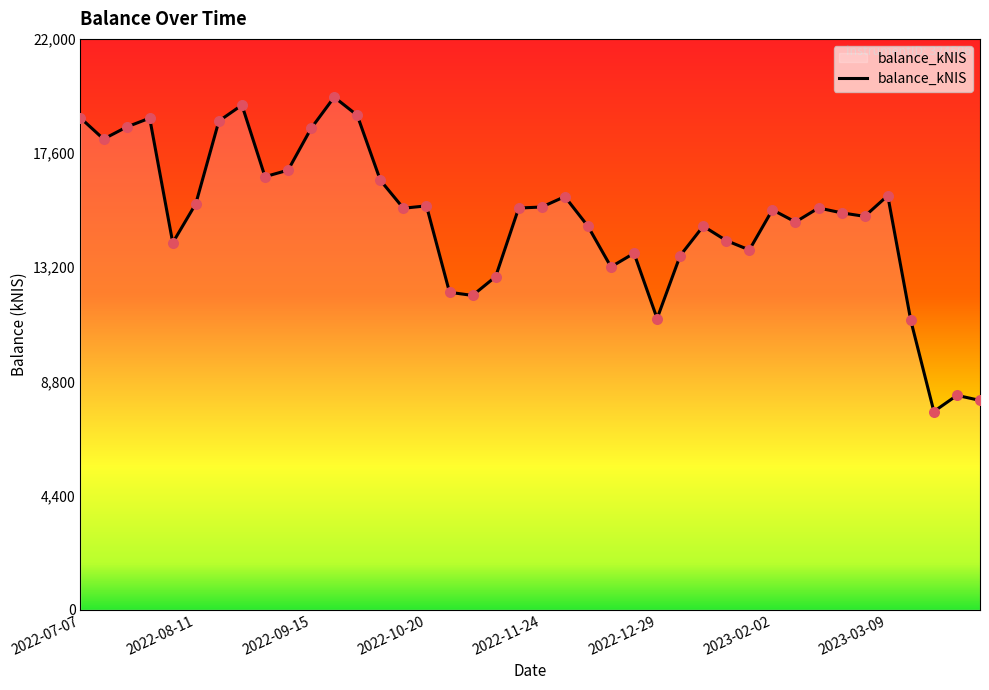

What is the smallest value displayed?

7638.3